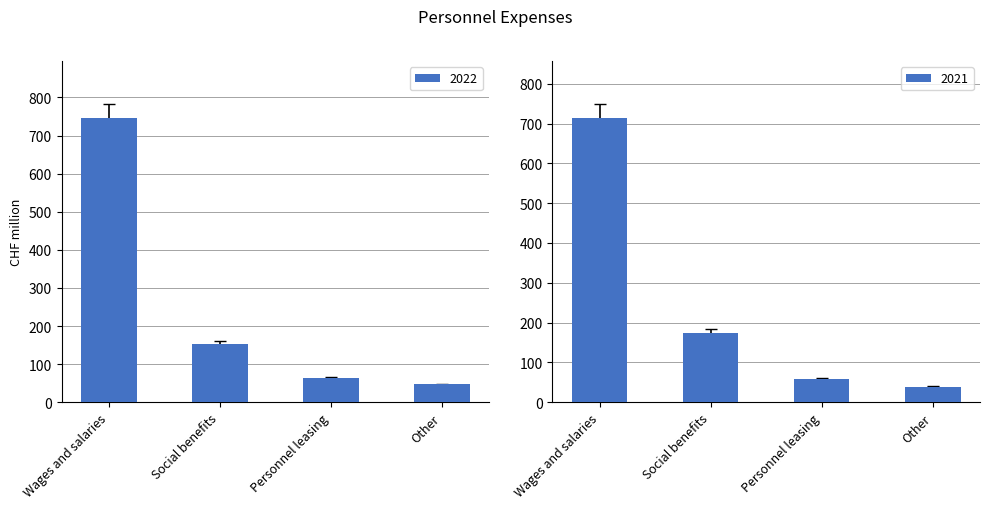

Rank the series by their average value, from lowest to highest.

2021, 2022